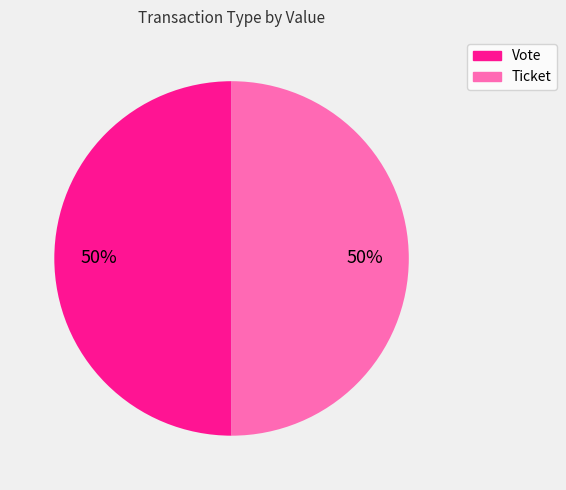

How many segments does this pie chart have?

2